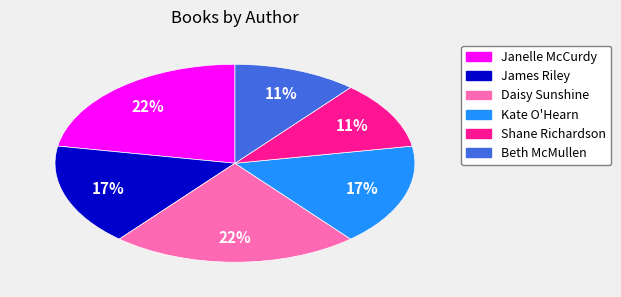

Count the number of slices in the pie.

6